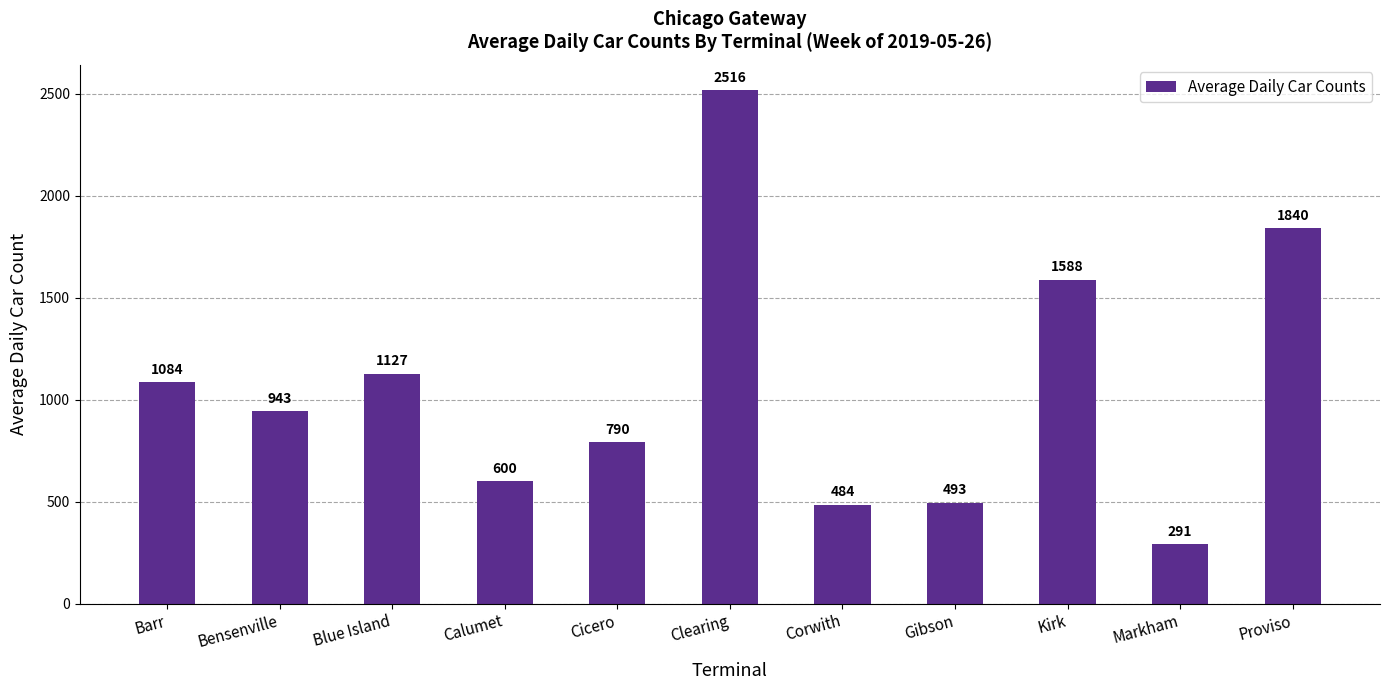

What is the average value?

1069